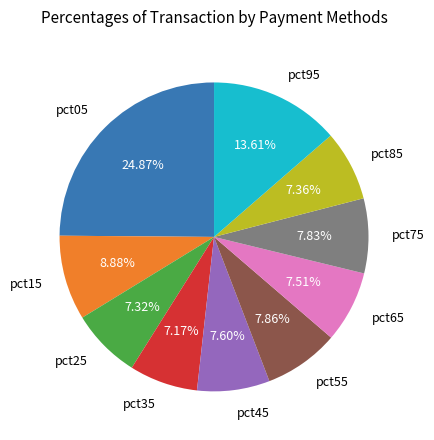

The pct05 slice represents 25% of the pie. True or false?

True